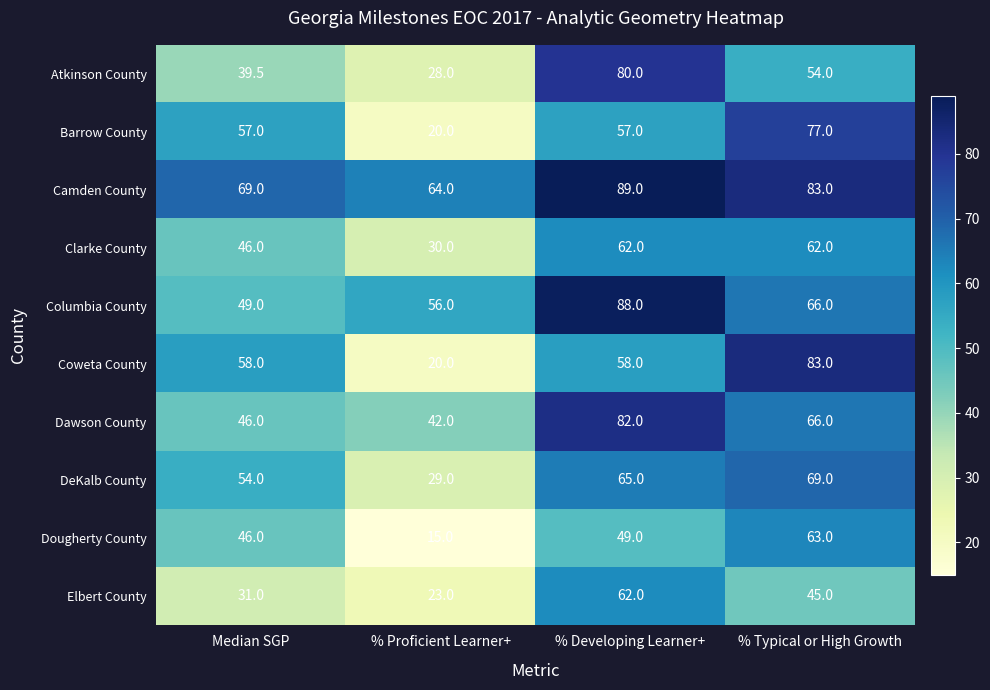

What is the total value across all series at % Proficient Learner+?

327.0